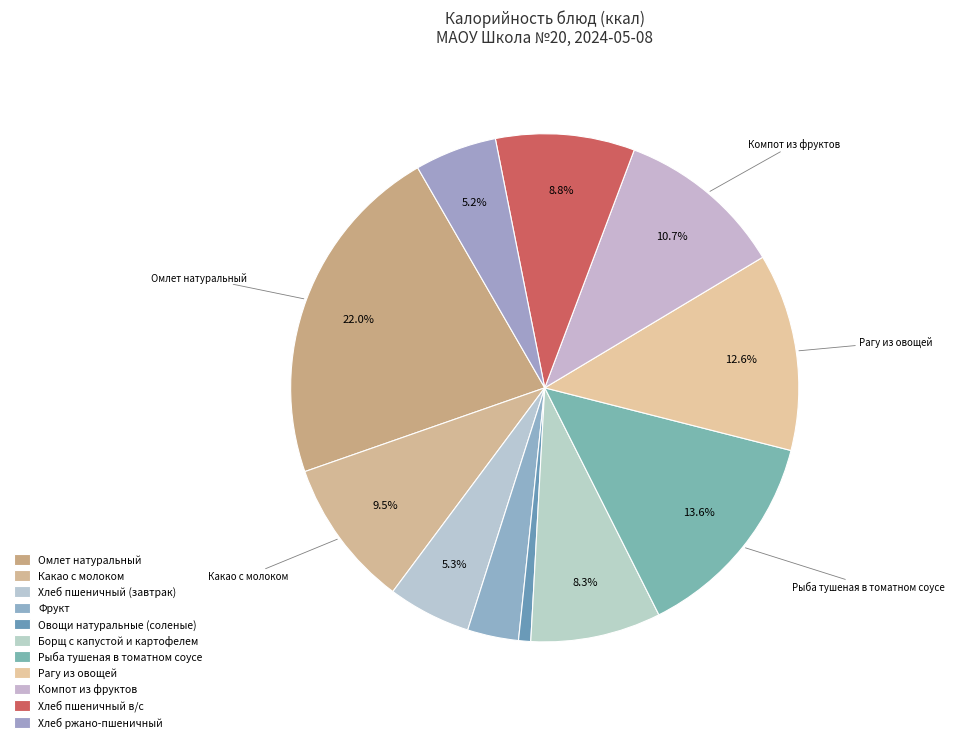

Is it true that Какао с молоком is 9% of the pie?

True